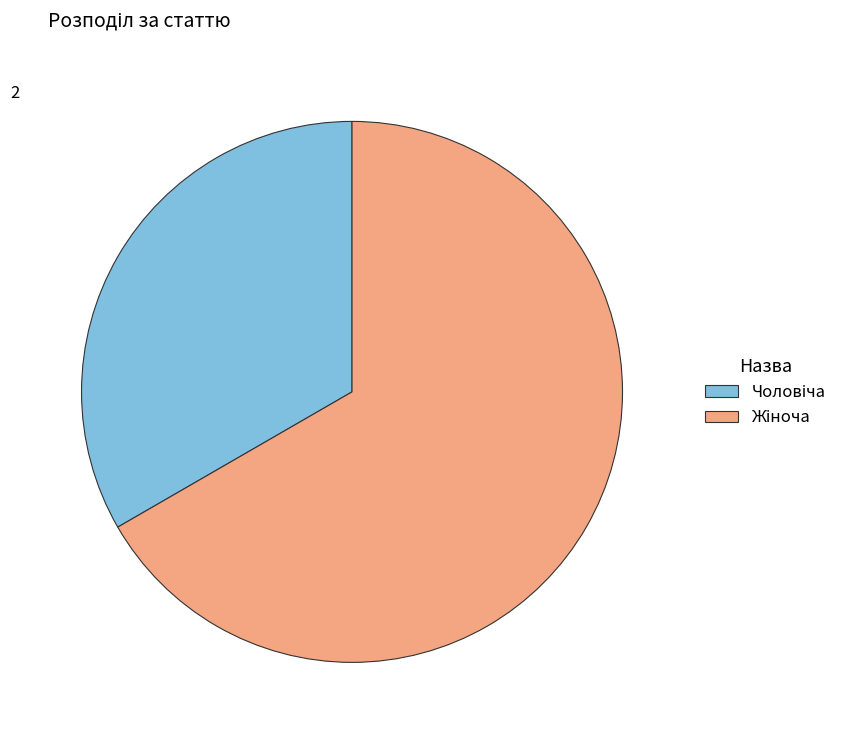

Does any single category account for the majority?

Yes